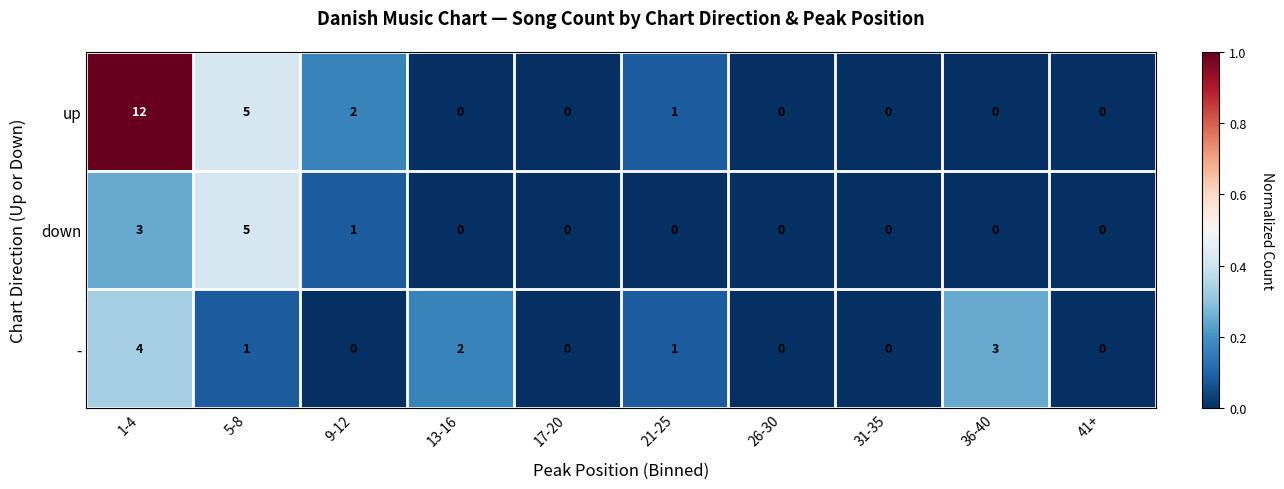

What is the maximum value shown in the chart?

12